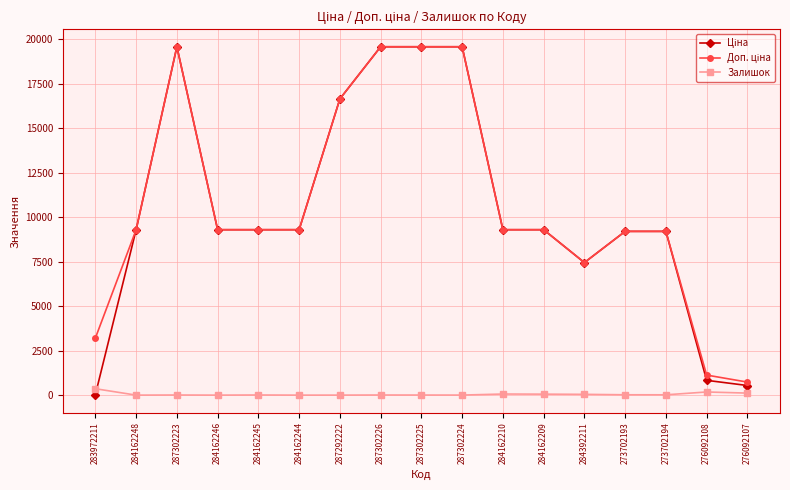

What is the label of the 7th point from the right?

284162210